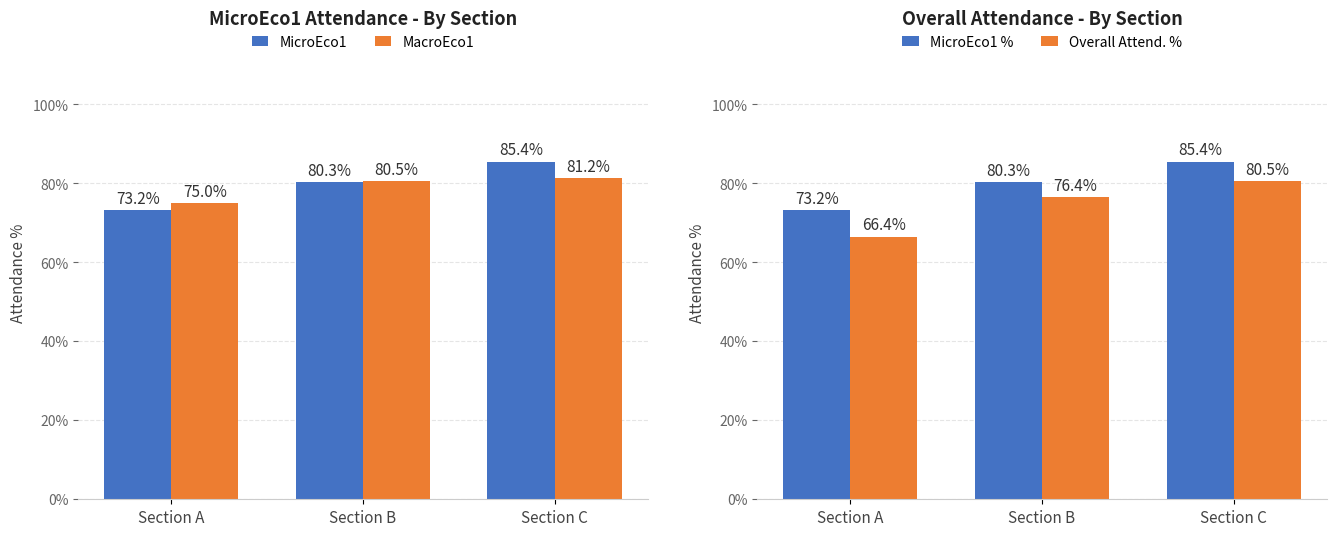

List the series in order of their peak value, highest first.

MicroEco1, MicroEco1 %, MacroEco1, Overall Attend. %